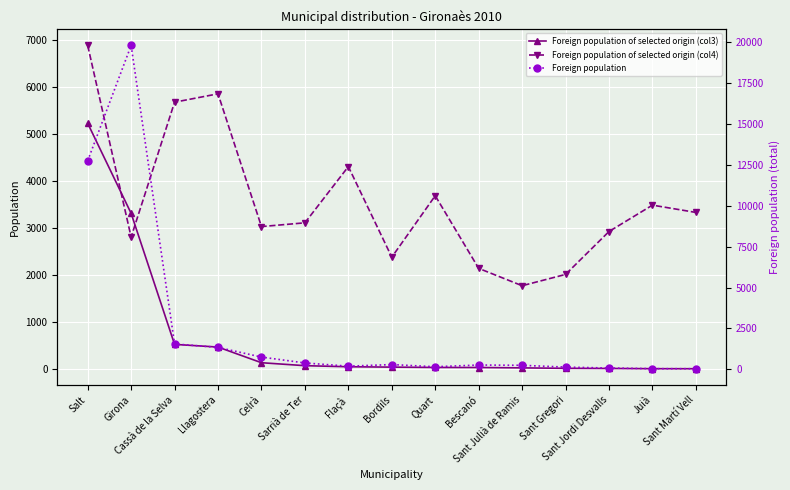

Which category has the lowest value across all series?

Sant Martí Vell